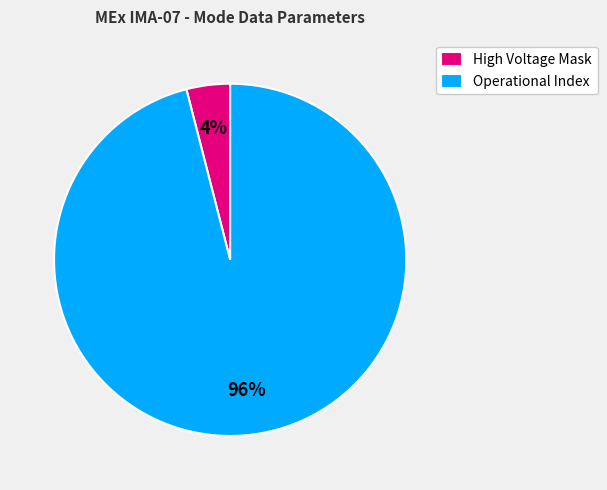

Combined, do High Voltage Mask and Operational Index account for over 50%?

Yes